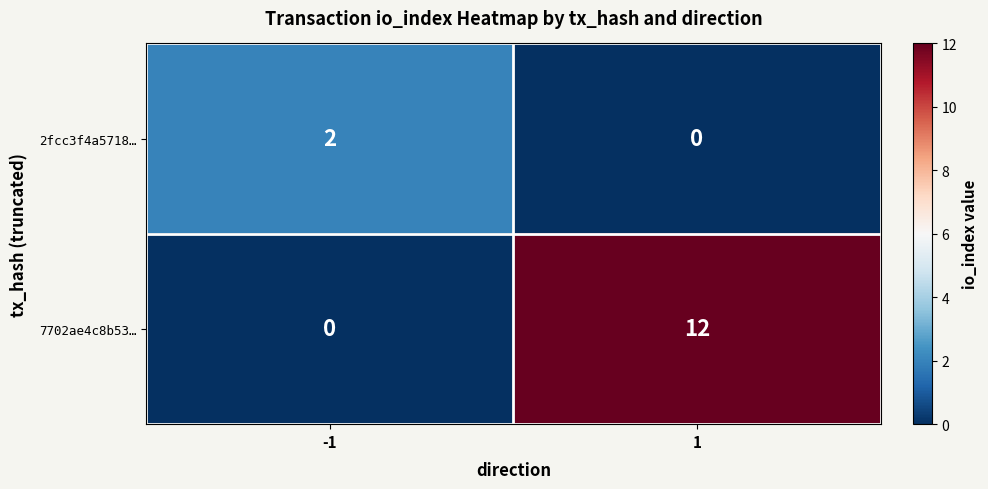

Is the value of 2fcc3f4a5718… at 1 greater than the value of 7702ae4c8b53… at 1?

No